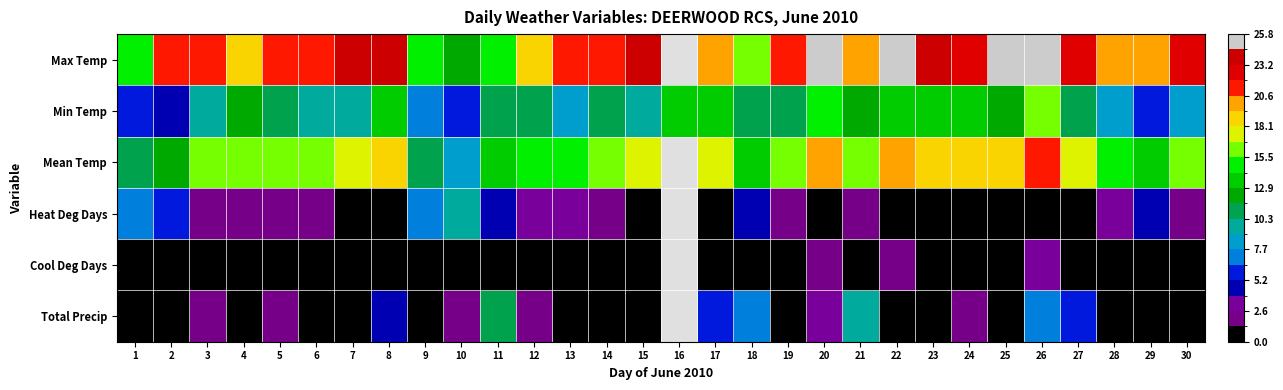

What is the minimum value for Min Temp?

4.3